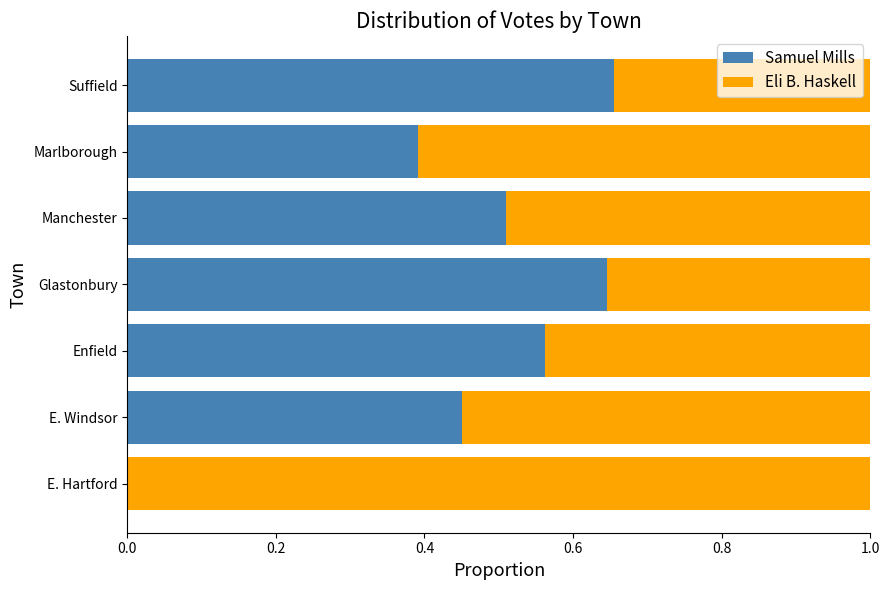

What is the total value across all series at Suffield?

1.0